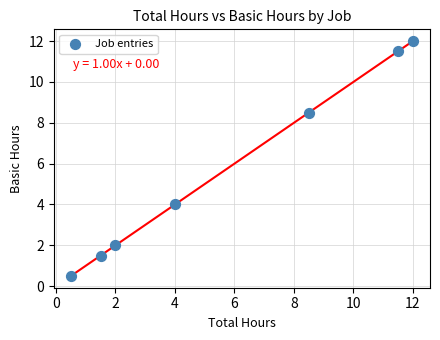

What Y value in the scatter plot is closest to 6?

4.0